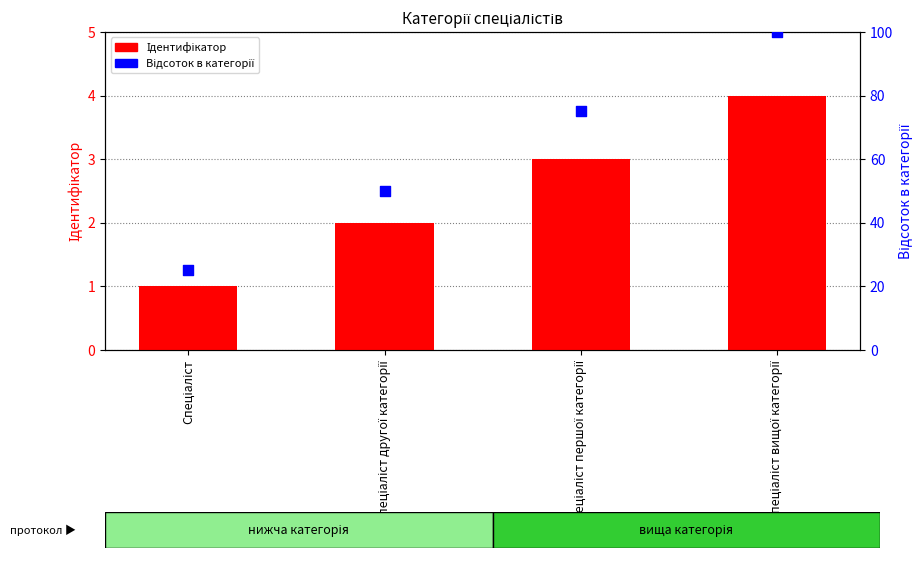

Which series contains the highest Y value?

Відсоток в категорії